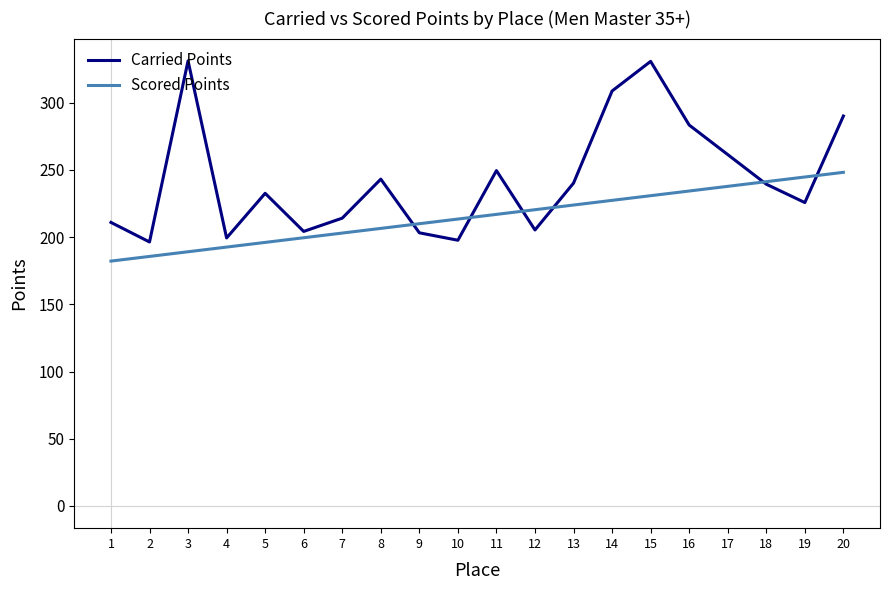

The value of Carried Points at 19 is 225.8. True or false?

True